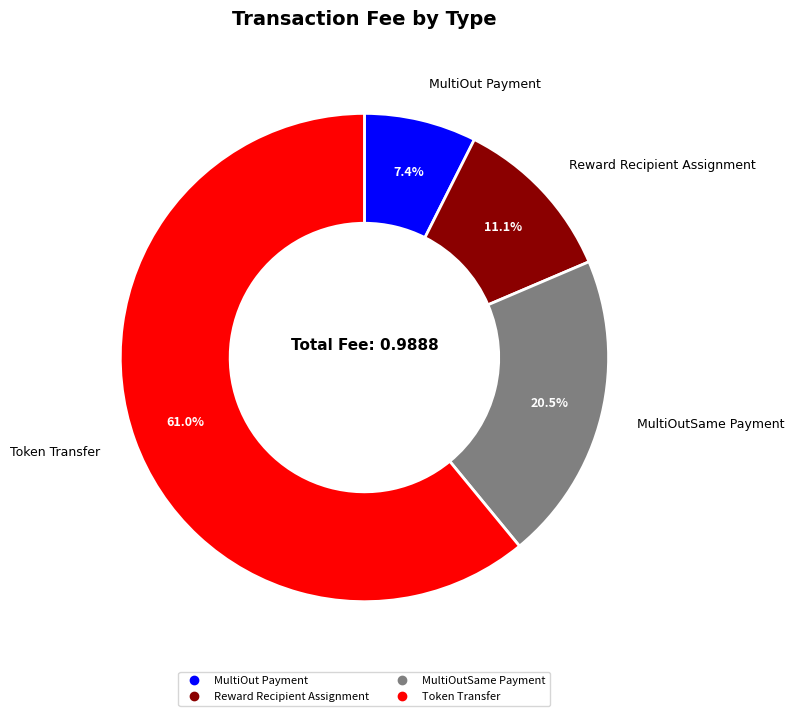

Between MultiOut Payment and MultiOutSame Payment, which is larger?

MultiOutSame Payment